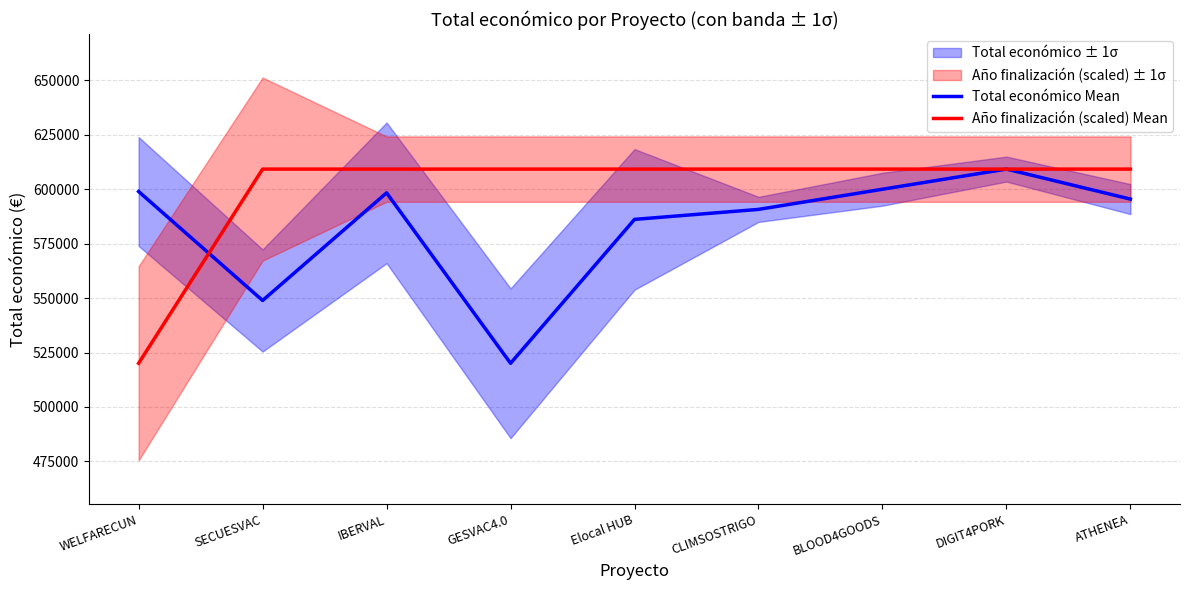

Reading left to right, extract all data points from this chart.

Total económico Mean: 598909	548889	598303	520062	586120	590712	599960	609206	595436
Año finalización (scaled) Mean: 520062	609206	609206	609206	609206	609206	609206	609206	609206